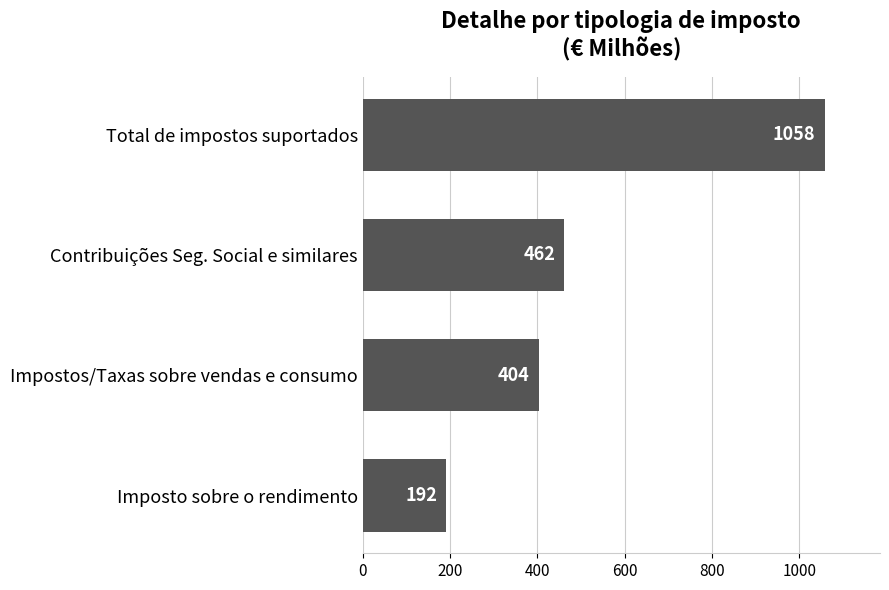

How many data points are less than 462?

2